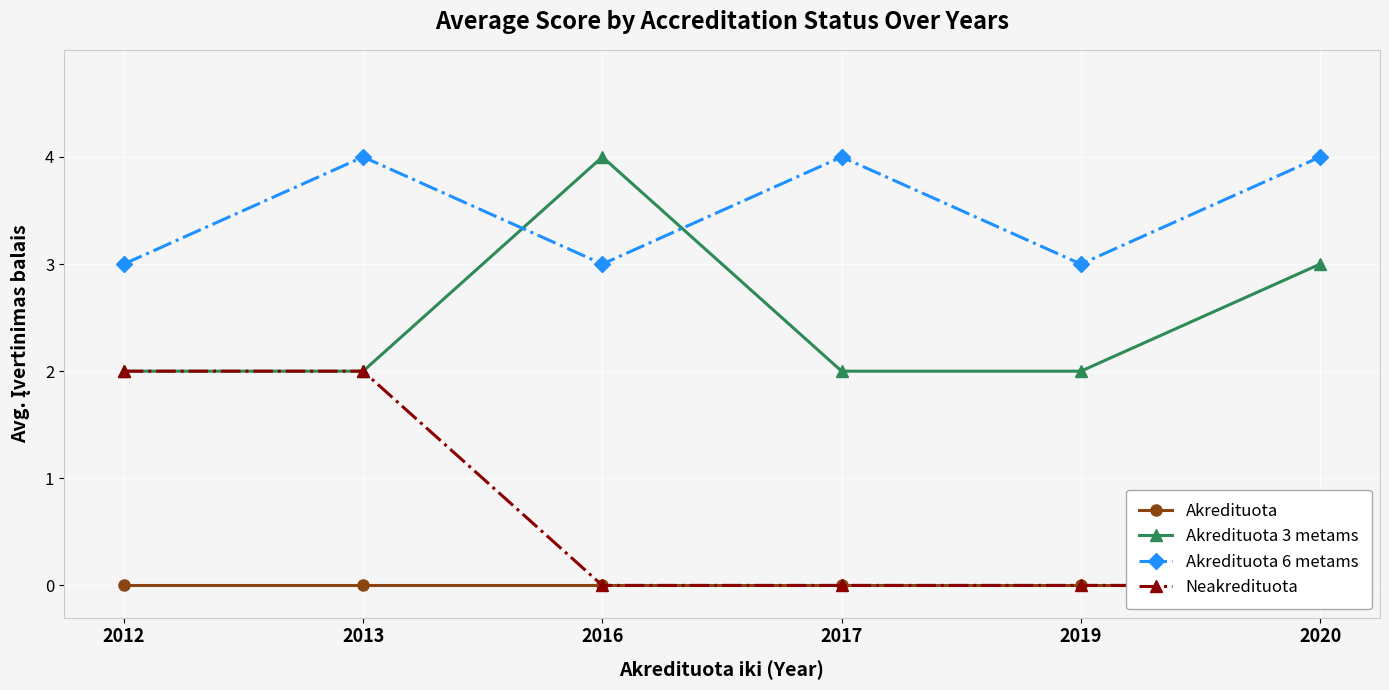

What is the sum of the Akredituota 6 metams values at 2019 and 2017?

7